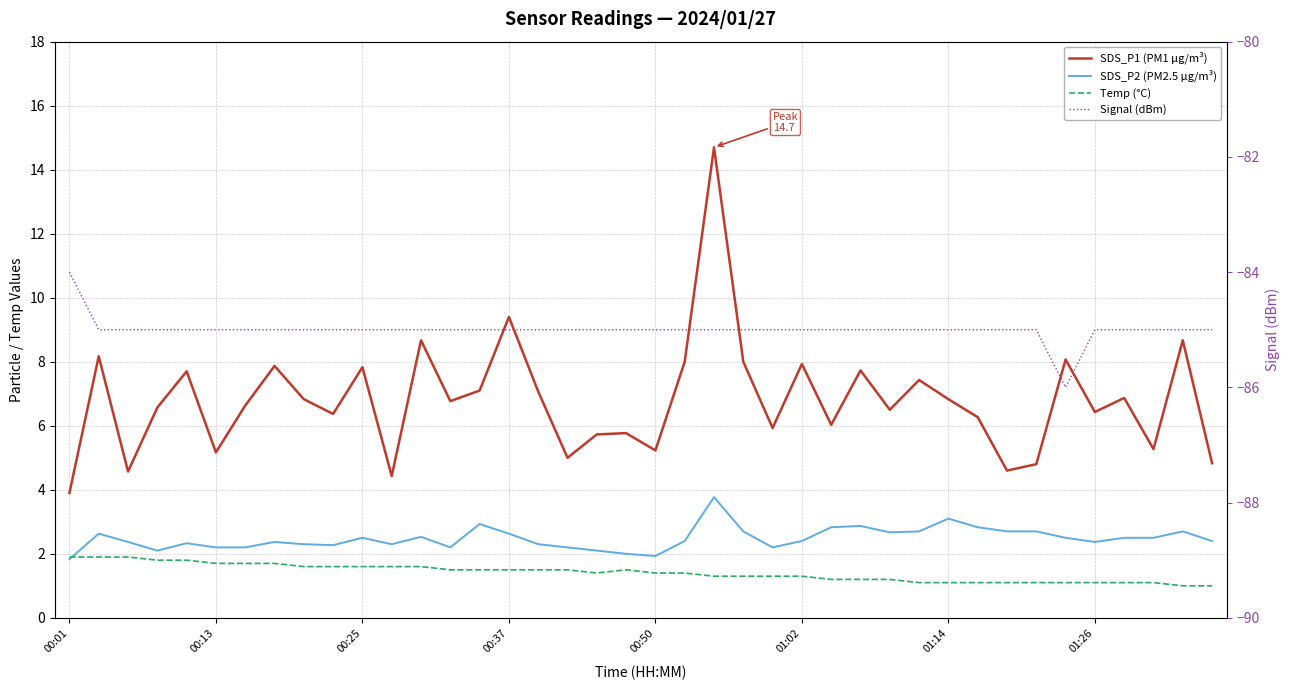

What is the sum of the Signal (dBm) values at 26 and 30?

-170.0